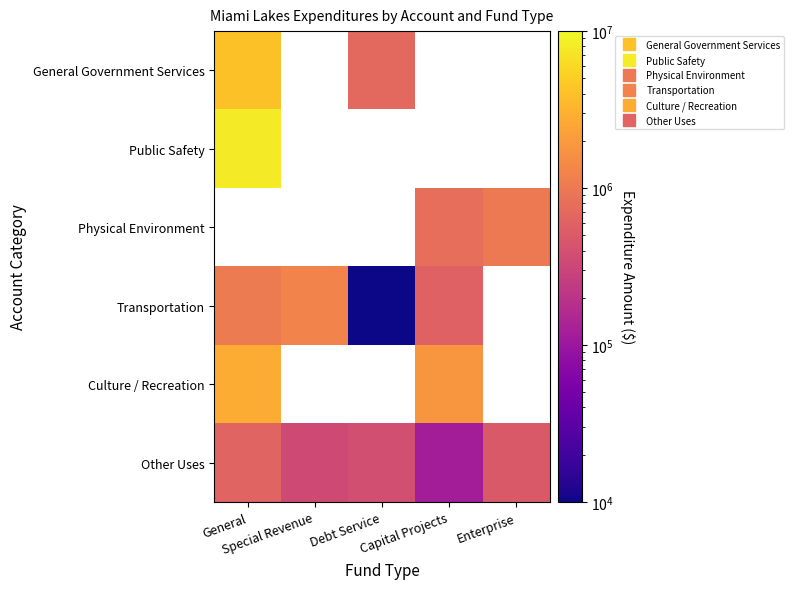

At which label does General Government Services reach its minimum?

Debt Service